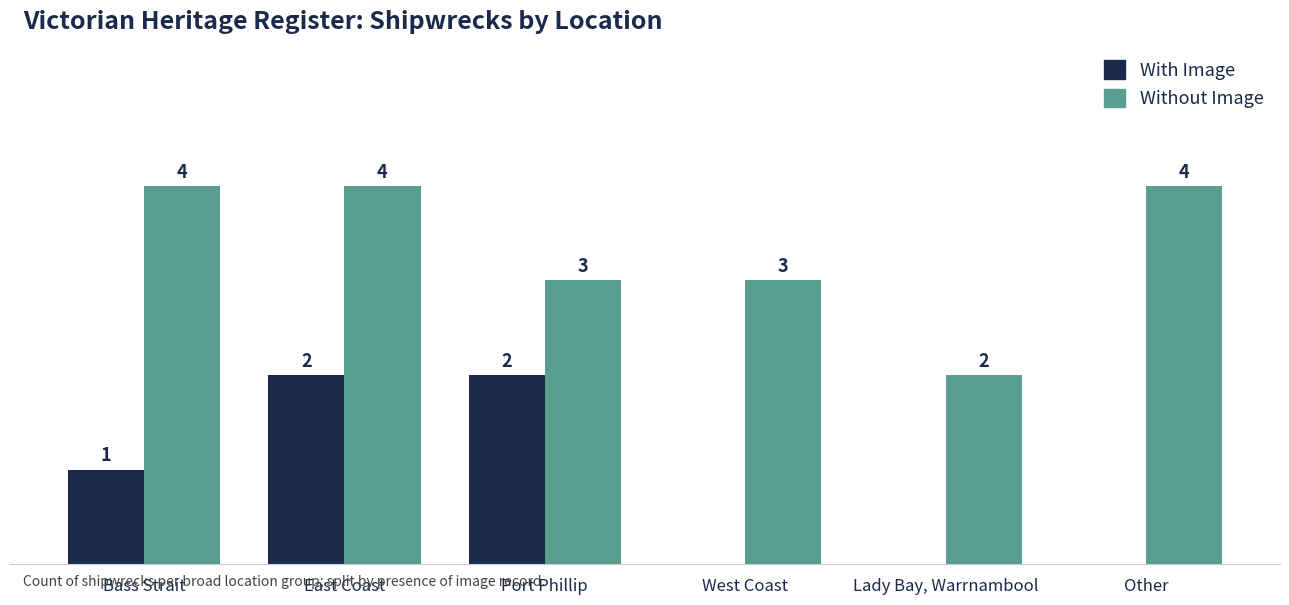

Which series has the largest total across all categories?

Without Image